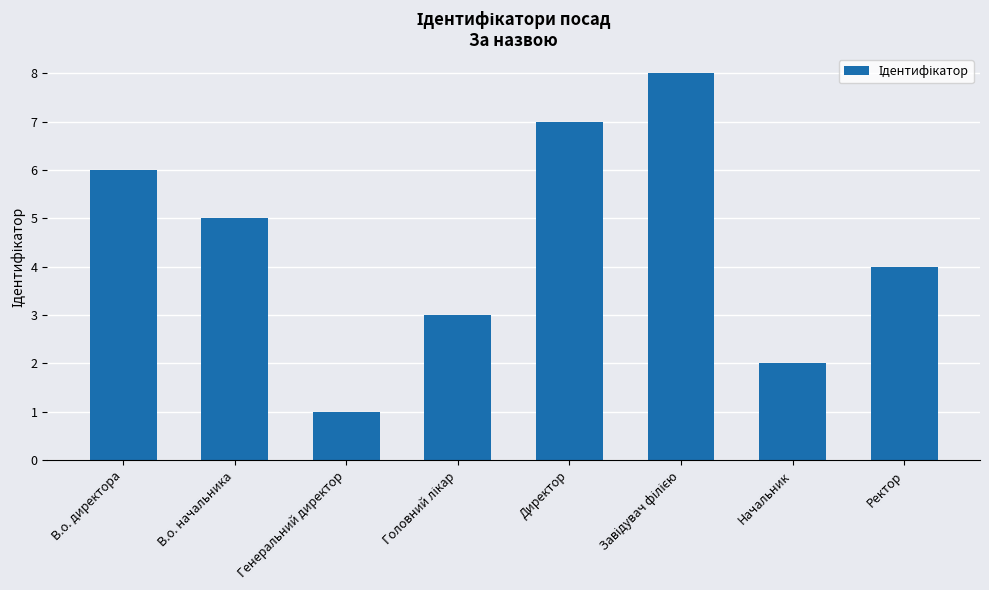

Count the values in the range 3 to 7.

5